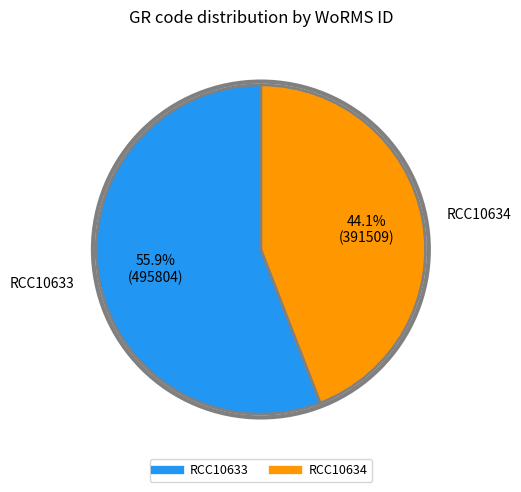

To the nearest percent, what is the average slice percentage?

50%